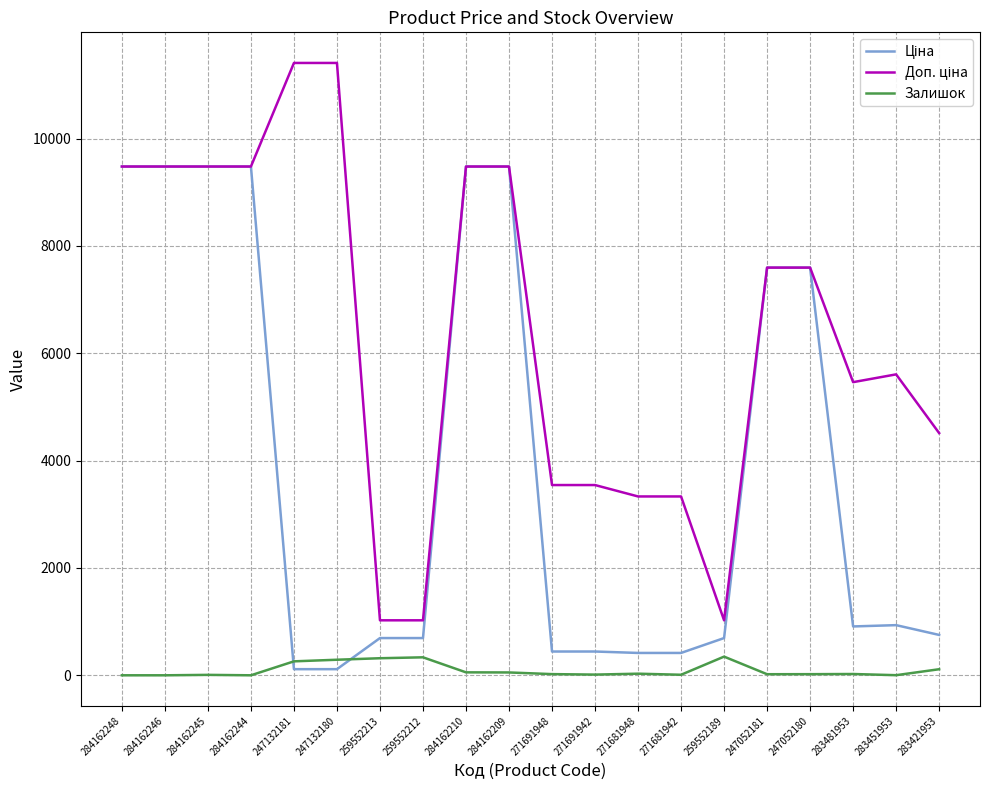

The value of Залишок at 259552212 is 335.0. True or false?

True